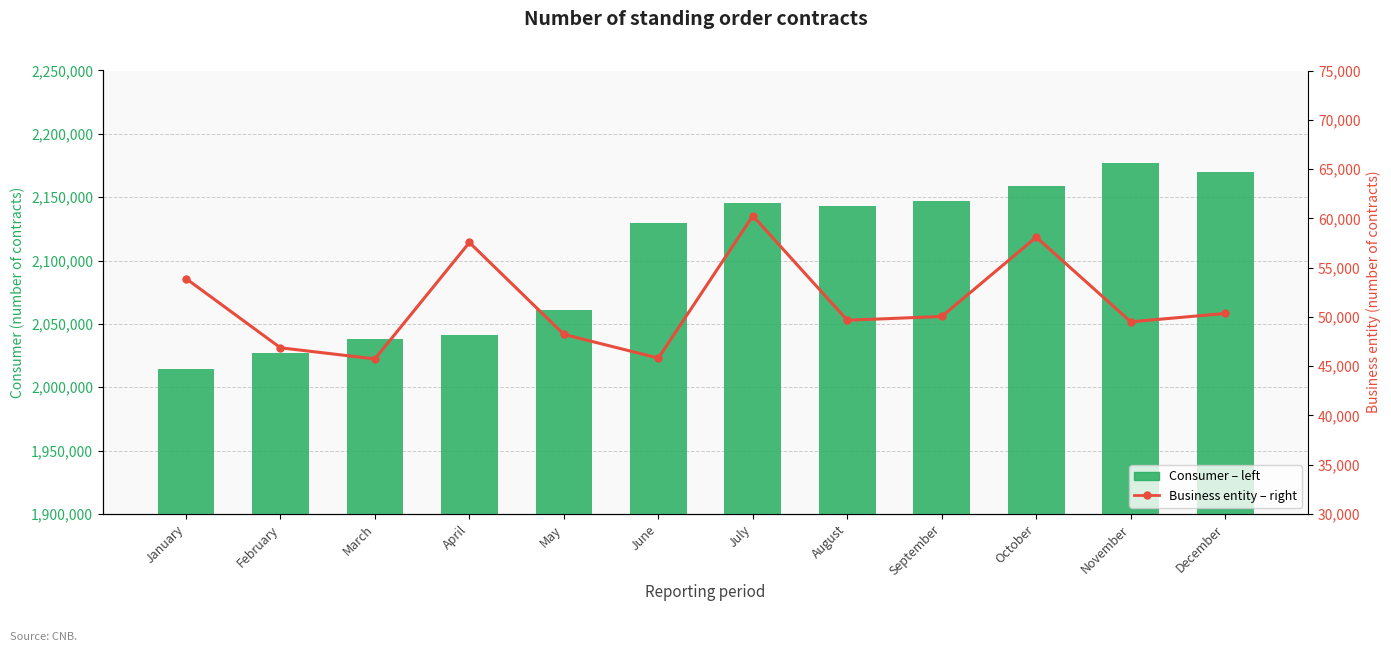

What is the difference between the second highest and second lowest values in the Business entity – right series?

12272